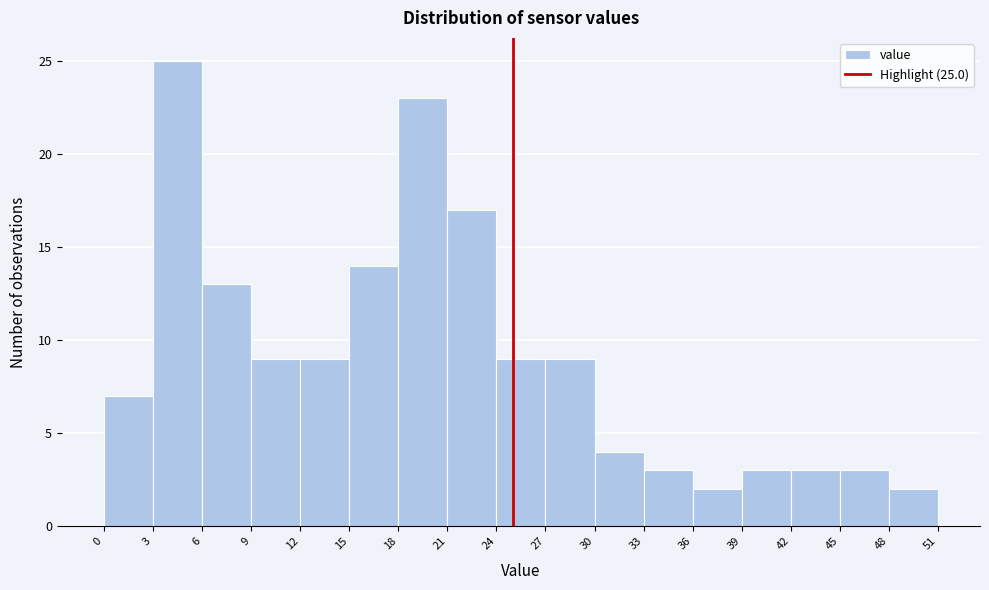

Which range on the x-axis has the tallest bar?

3 to 6